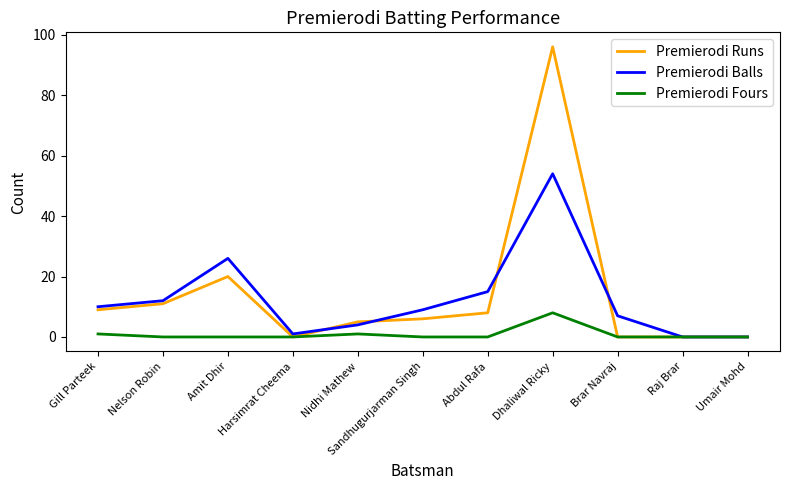

The value of Premierodi Fours at Amit Dhir is -5. True or false?

False